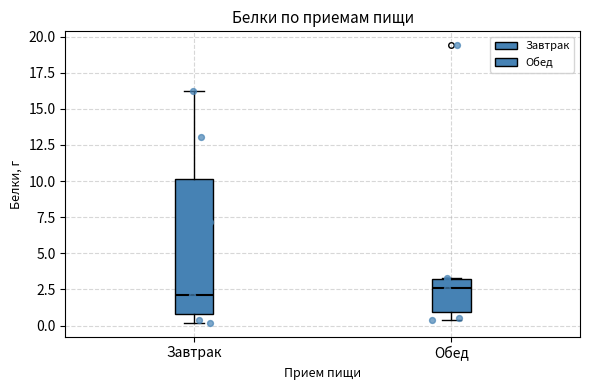

Reading left to right, transcribe this box plot: for each box, give where its median line is, the range the box spans, and where its two whiskers end, as read against the y-axis. The values are not printed on the chart, so give them approximately, as read against the axis.

Завтрак: median 2.0, box 1.0 to 10.0, whiskers 0.0 to 16.0
Обед: median 2.5, box 1.0 to 3.0, whiskers 0.5 to 3.5